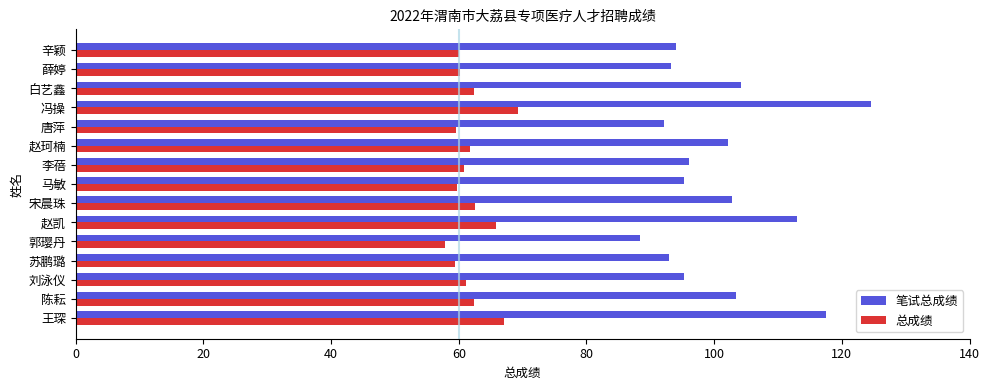

What are all the series names shown in the legend?

笔试总成绩, 总成绩